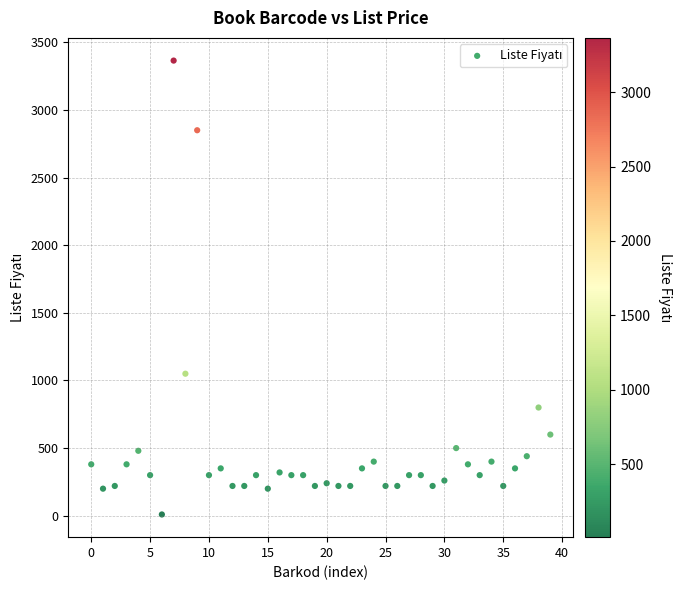

What is the range of Y values (max minus min)?

3355.7